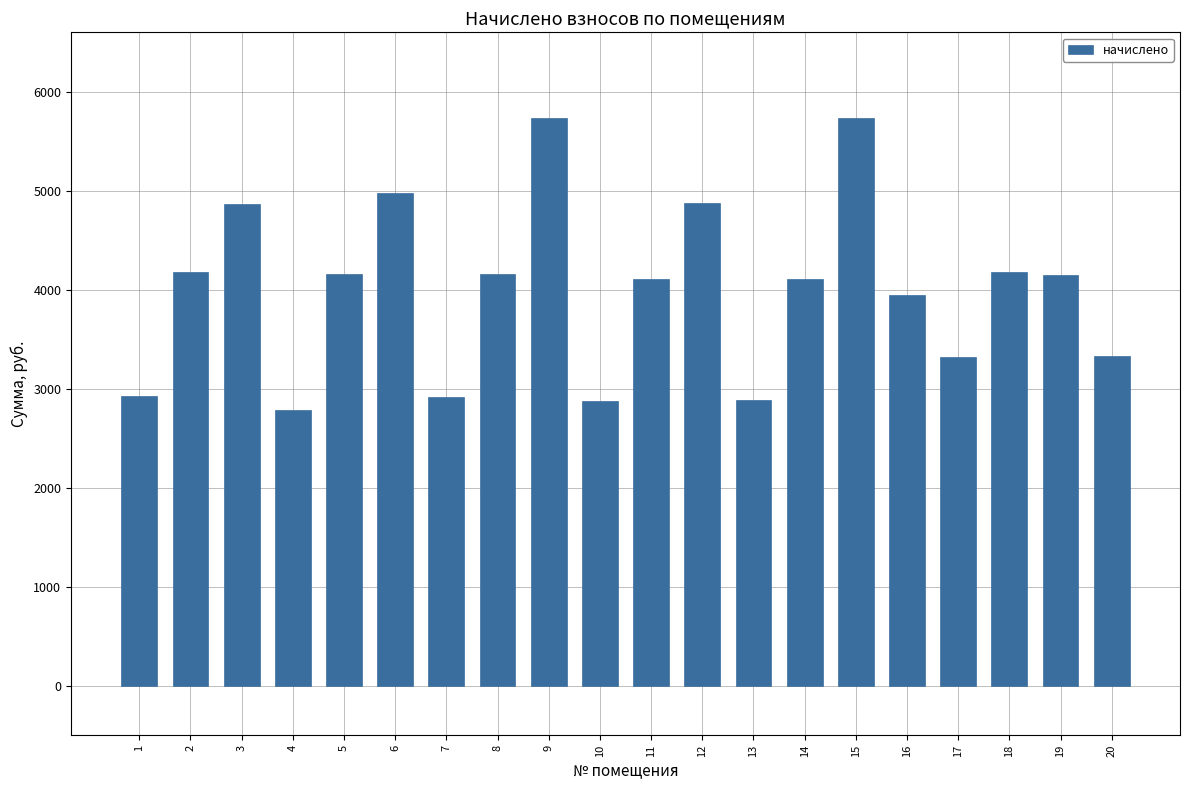

Does the chart contain any negative values?

No